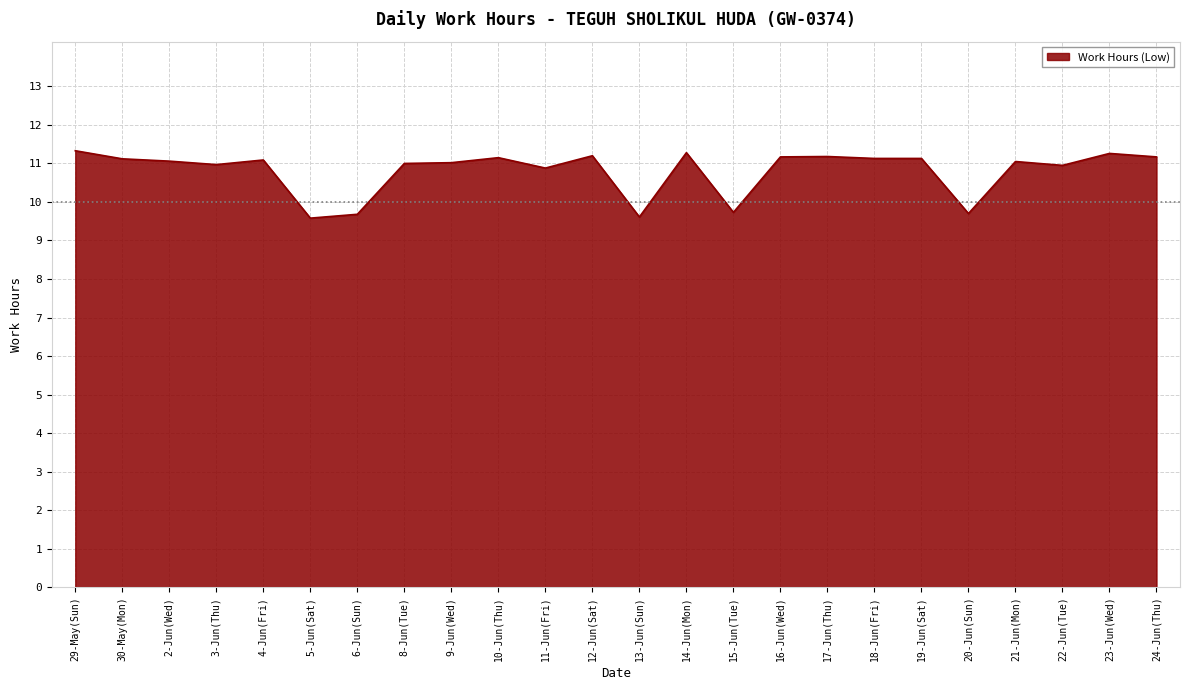

What position from the left is 18-Jun(Fri)?

18